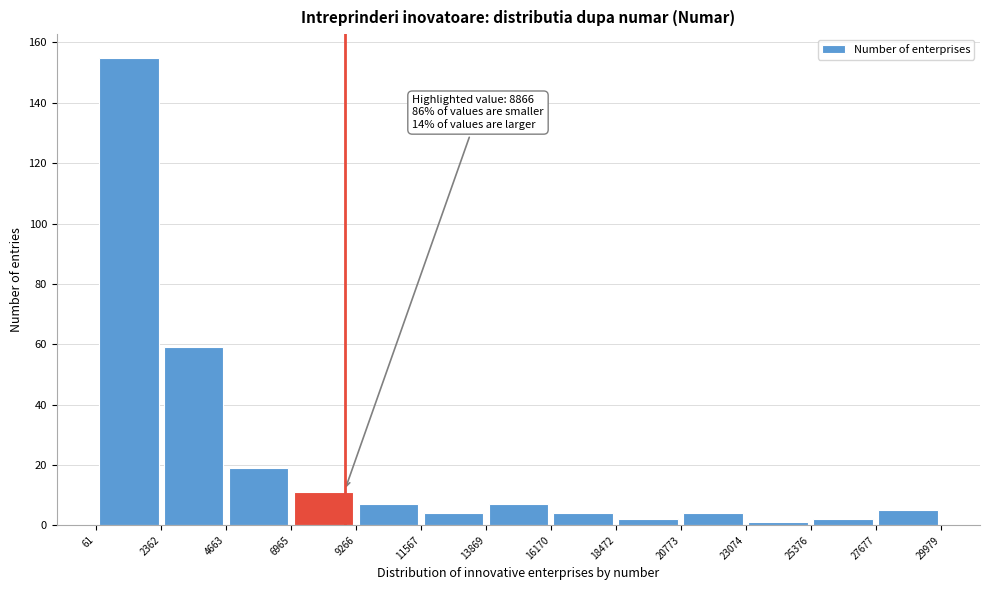

Over which range of the x-axis is the bar tallest?

61 to 2362